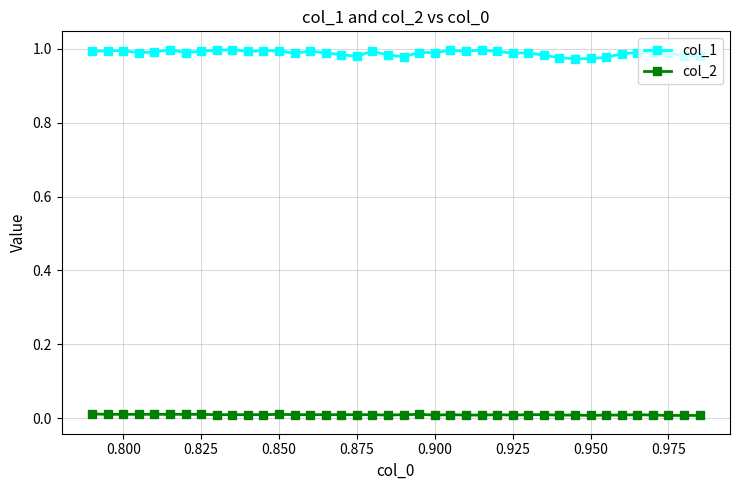

Rank the series by their average value, from highest to lowest.

col_1, col_2